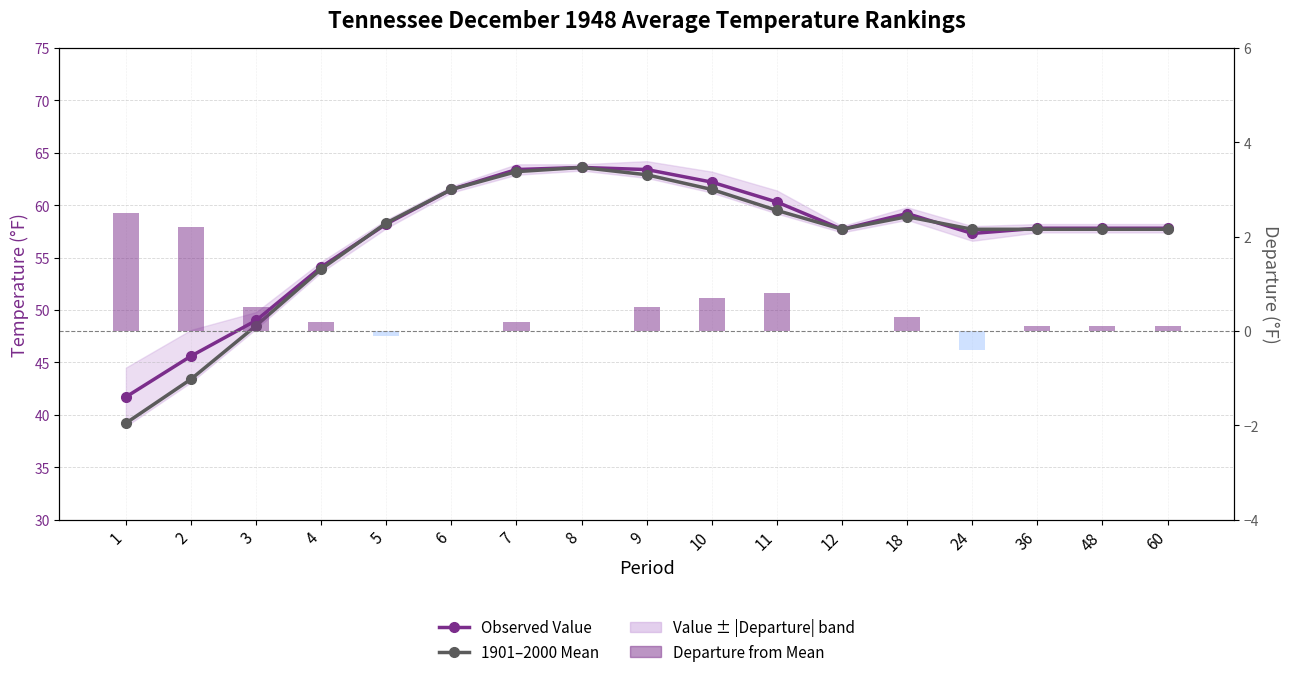

Count the number of categories in the chart.

17